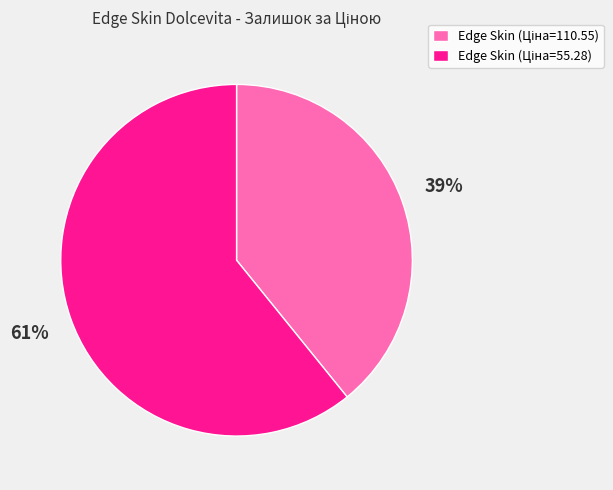

Is there any slice that represents more than half of the pie?

Yes